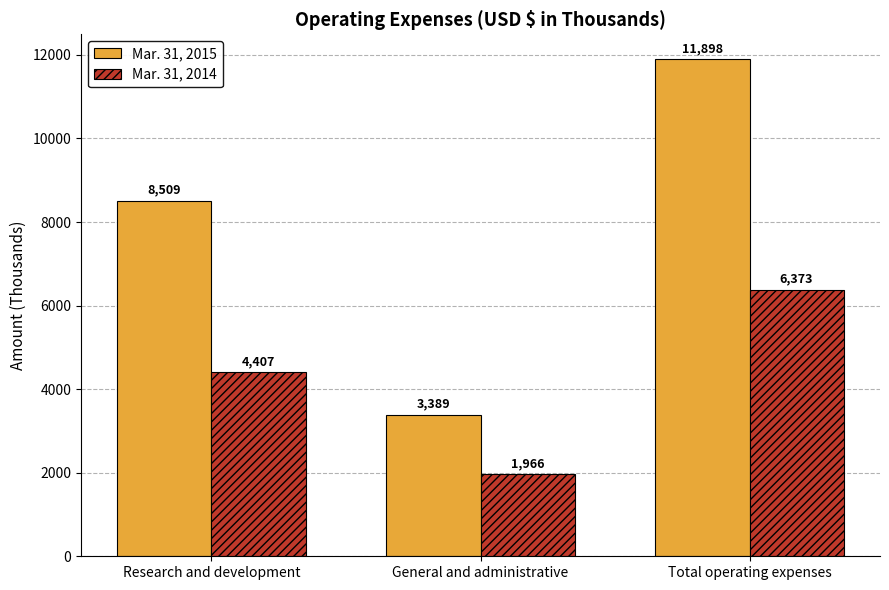

Is it true that Mar. 31, 2014 equals 3698 at Total operating expenses?

False